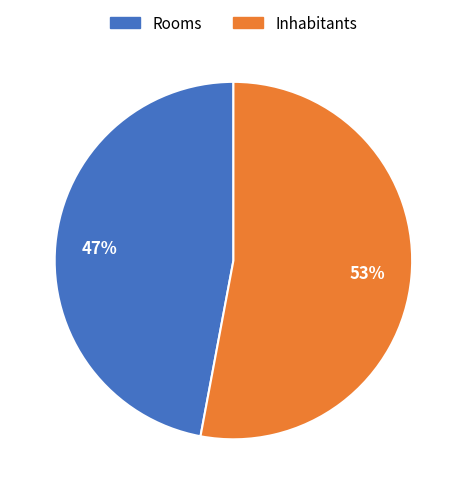

Is it true that Rooms is 60% of the pie?

False